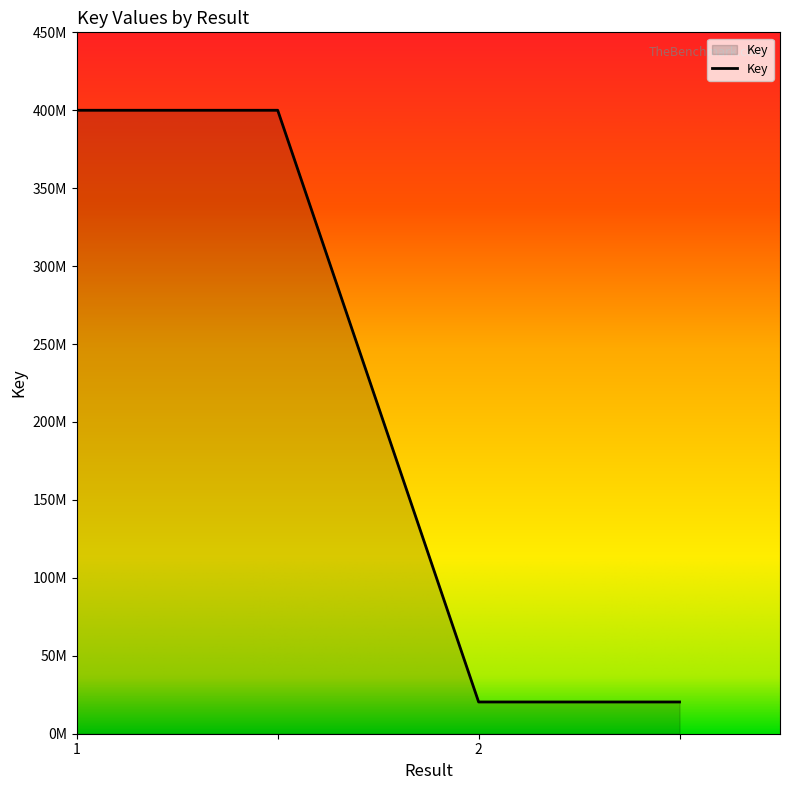

Is this an area chart (filled region under the line)?

Yes